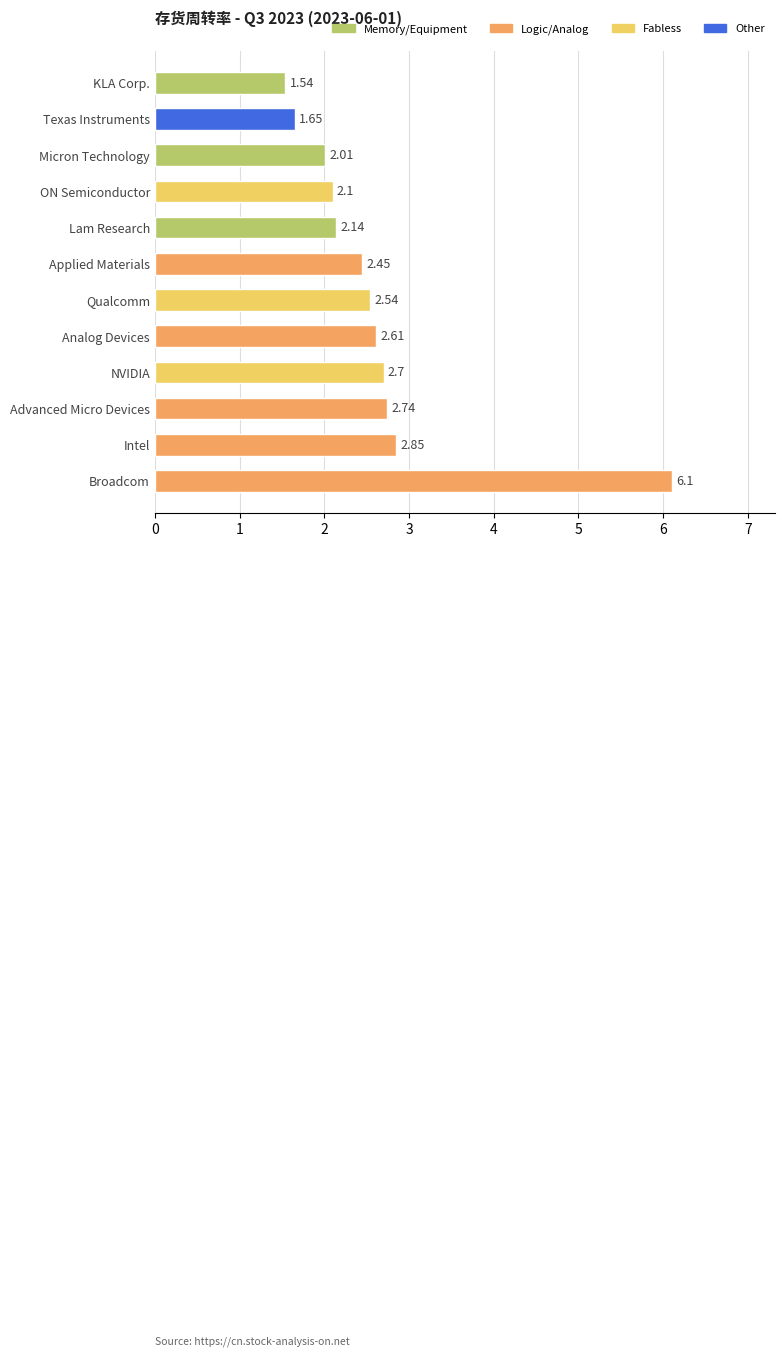

Rank the categories by value from lowest to highest.

KLA Corp., Texas Instruments, Micron Technology, ON Semiconductor, Lam Research, Applied Materials, Qualcomm, Analog Devices, NVIDIA, Advanced Micro Devices, Intel, Broadcom